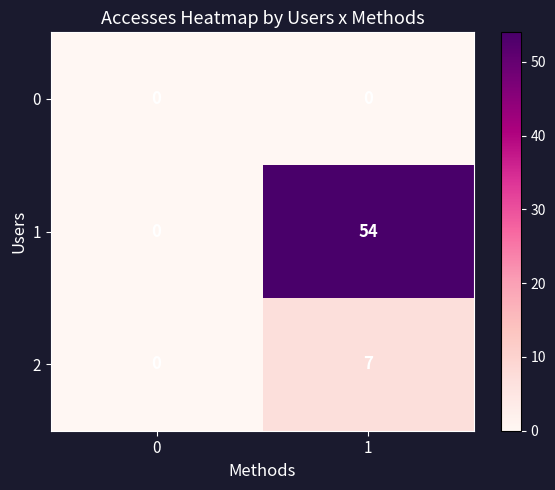

What is the highest value of the 2 series?

7